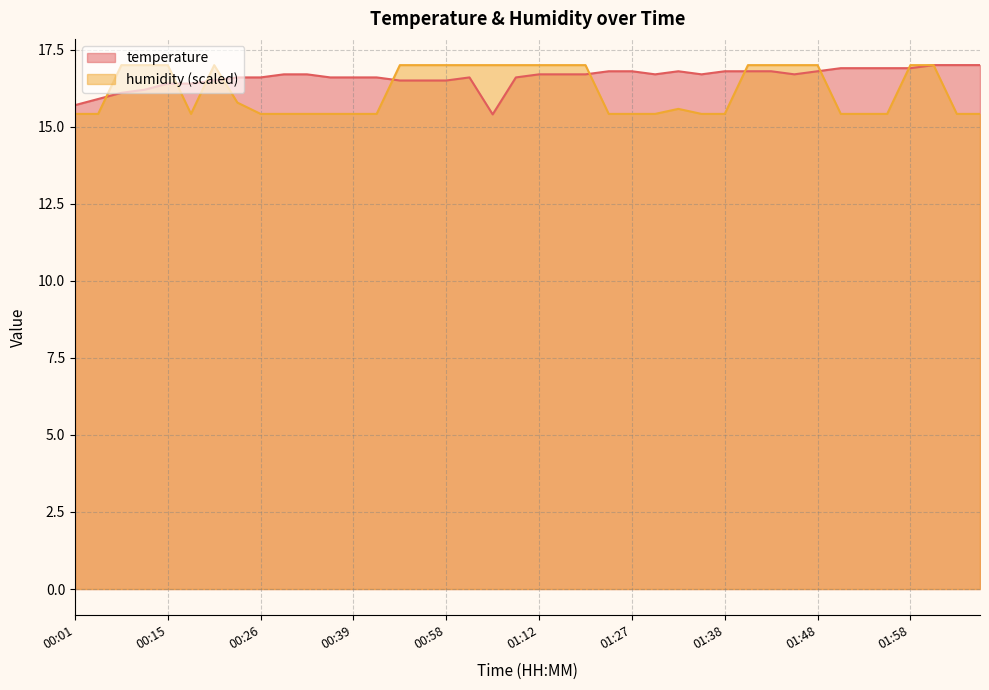

What is the minimum value shown in the chart?

15.4